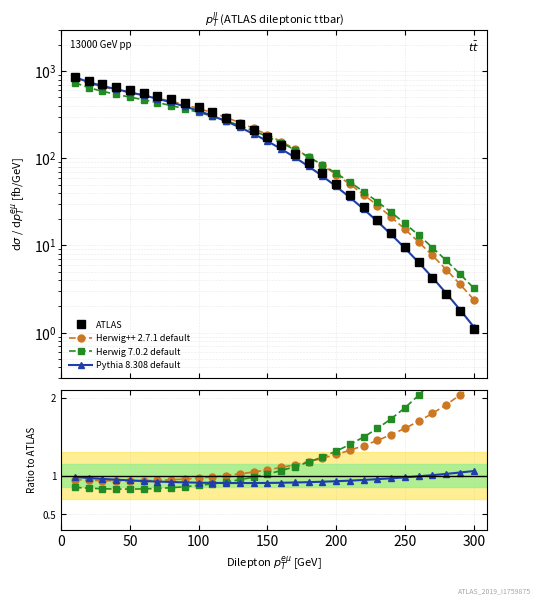

What is the difference between the maximum and minimum values in the Pythia 8.308 default series?

0.2